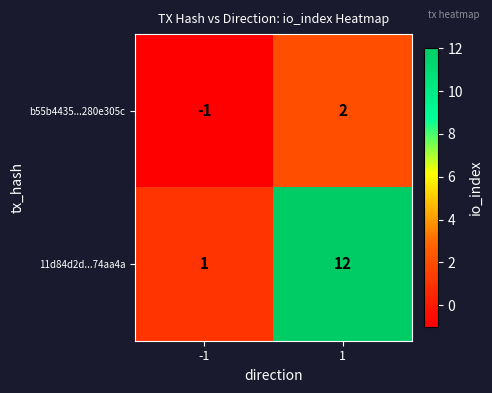

The value of 11d84d2d...74aa4a at -1 is 1. True or false?

True